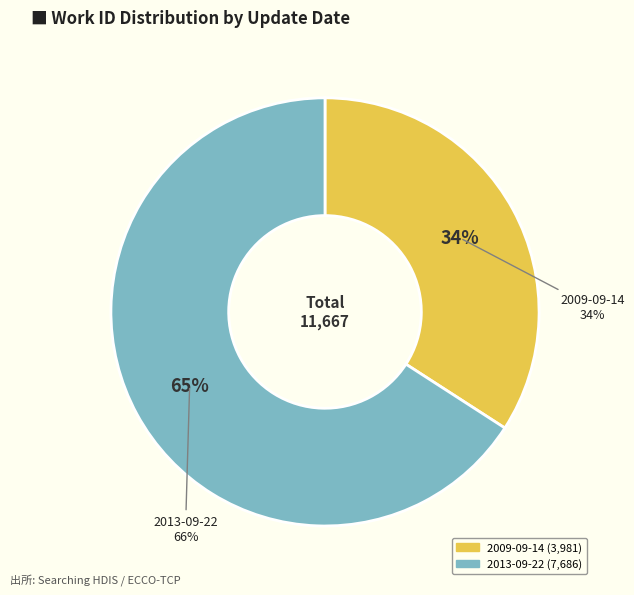

Does any single category account for the majority?

Yes